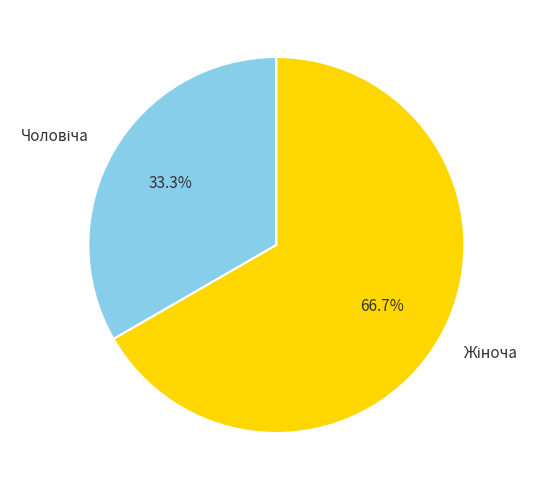

Does any single category account for the majority?

Yes